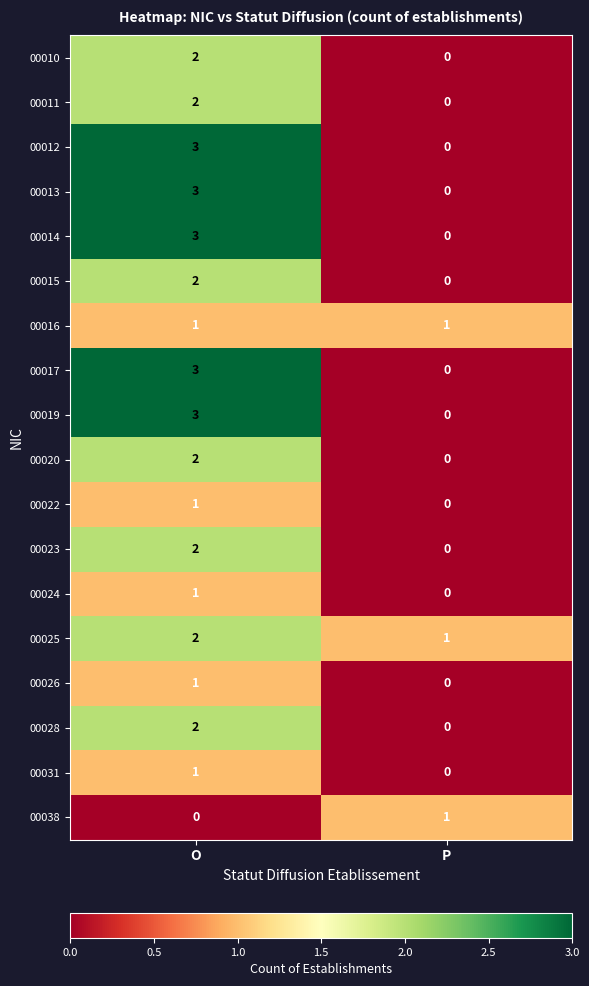

Where is 00024 nearest to the value 0?

P